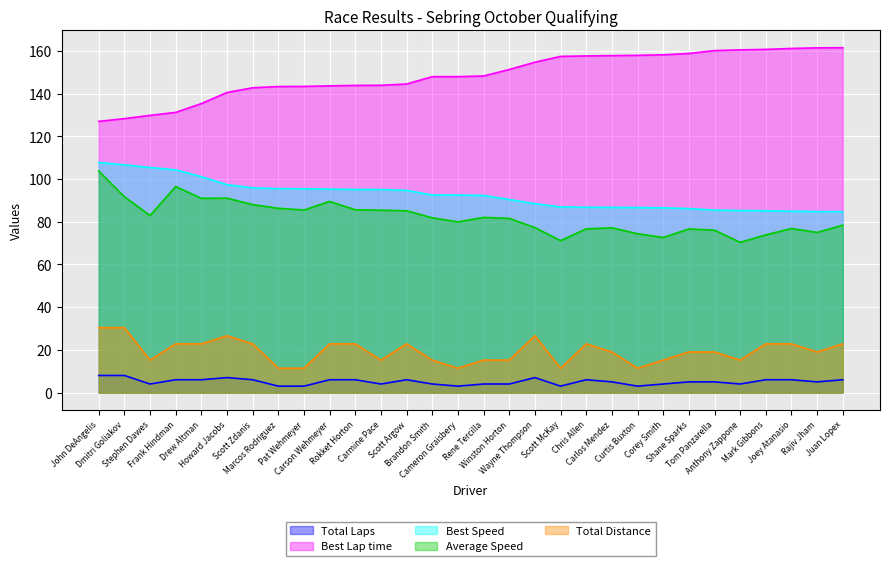

What is the difference between the maximum and minimum values in the Best Lap time series?

34.5